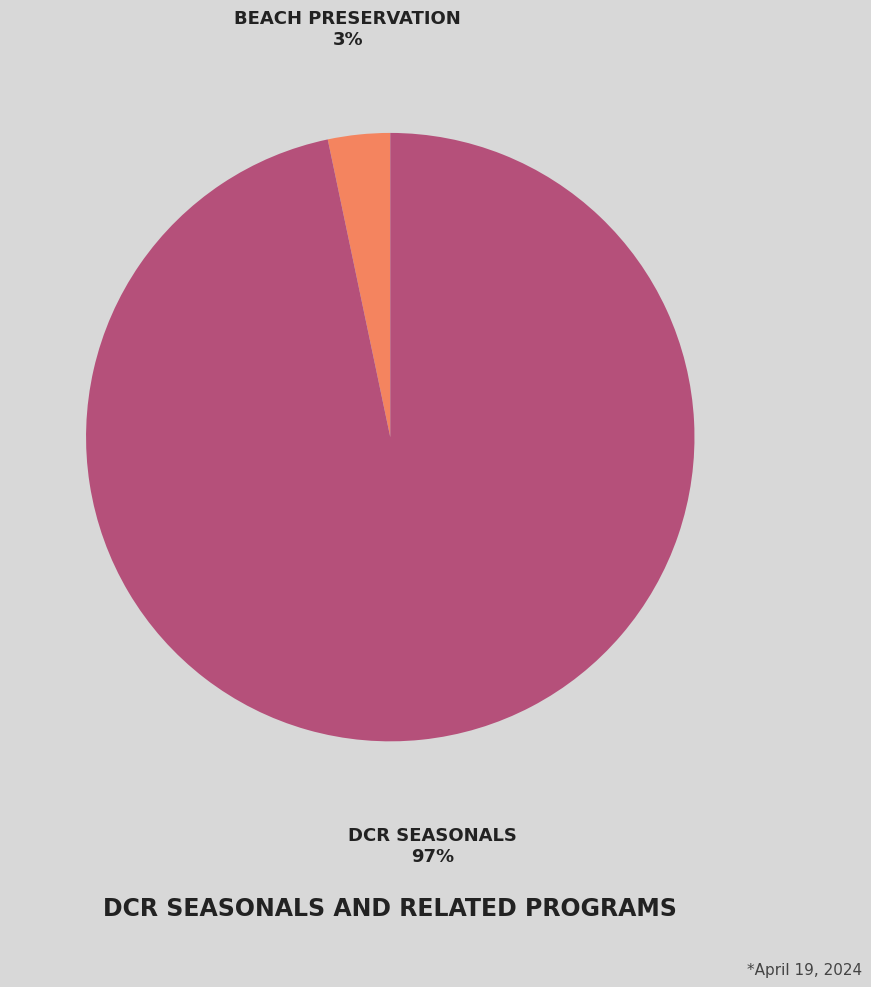

Is there a majority slice in this chart?

Yes